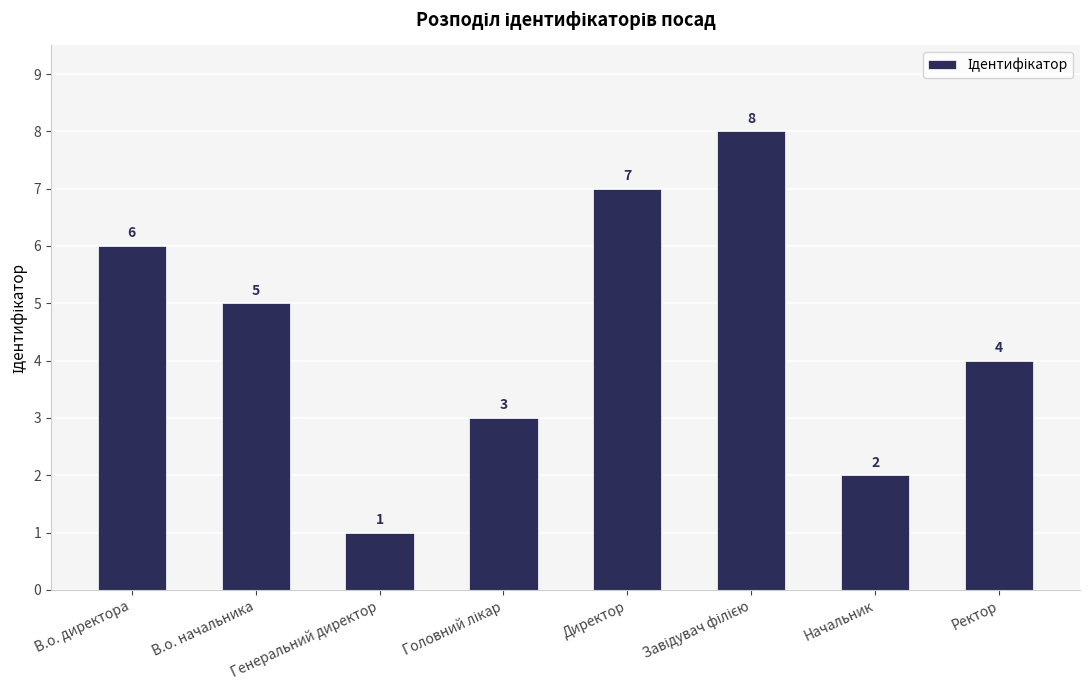

True or false: the data shows 5 at В.о. начальника.

True